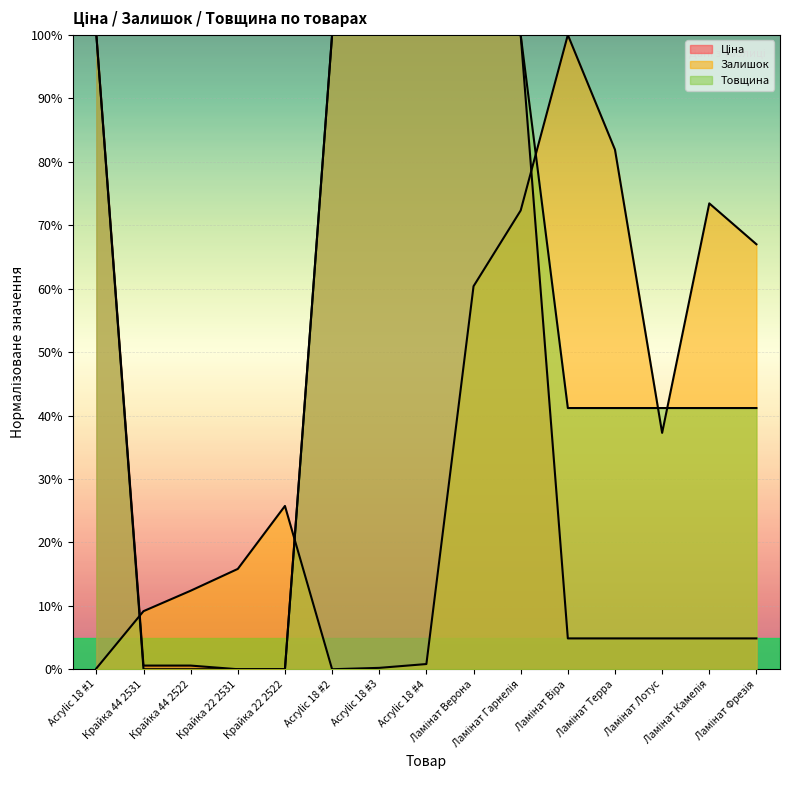

What is the difference between the maximum and minimum values in the Товщина series?

100.0